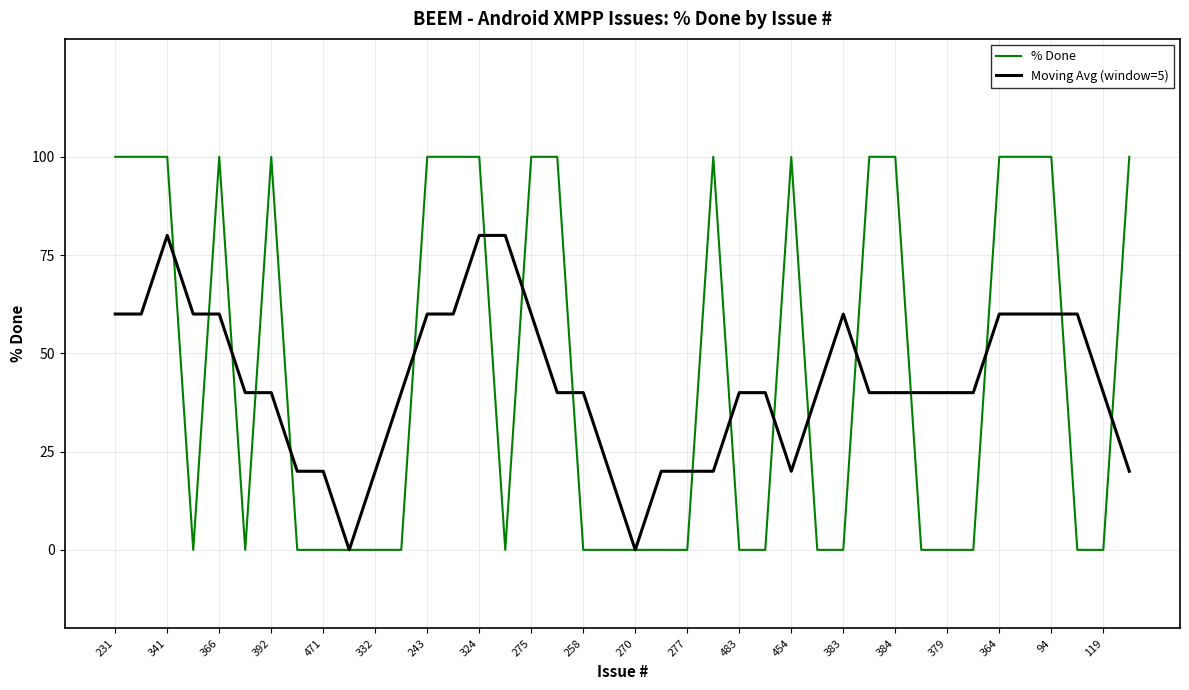

What is the maximum value for % Done?

100